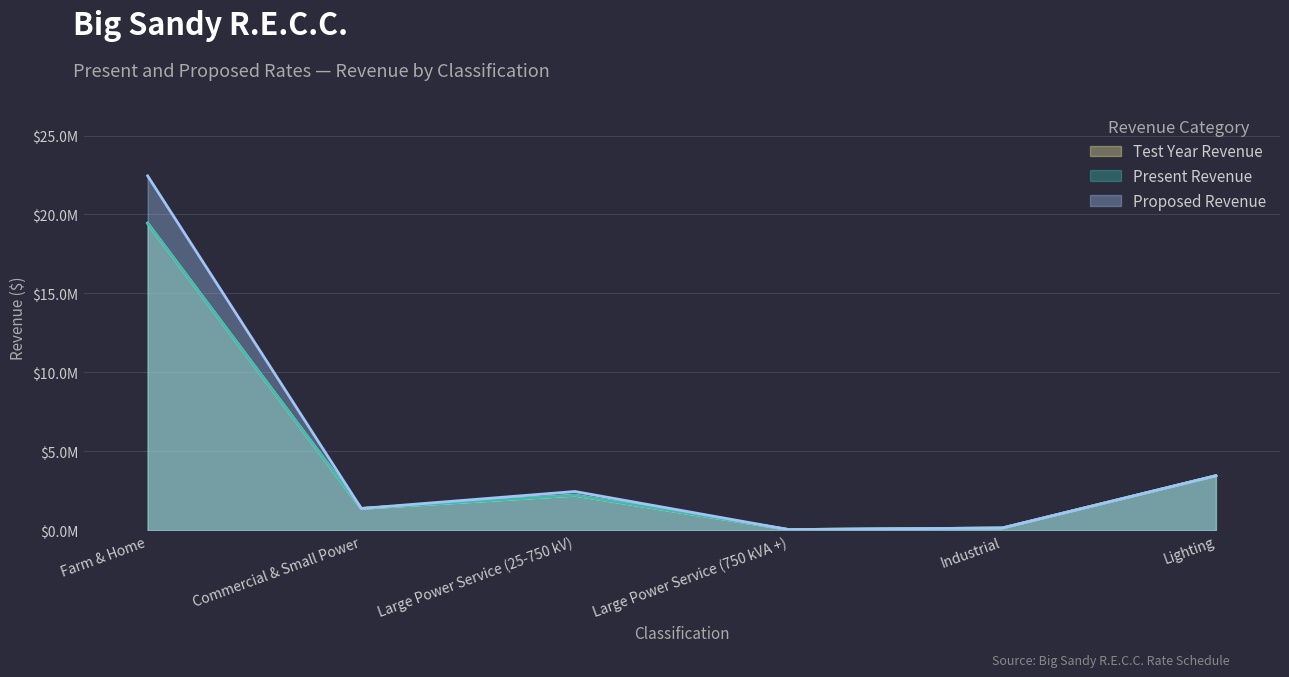

What is the difference between the second highest and minimum values in the Present Revenue series?

3410548.6